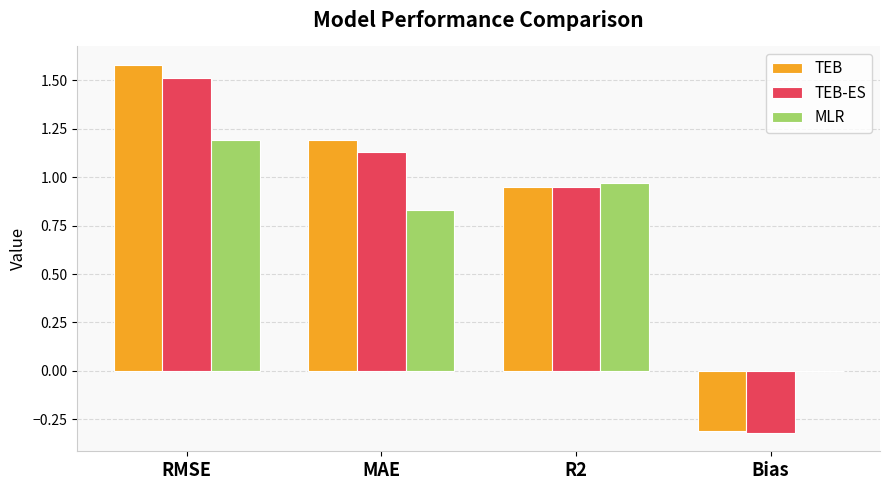

Is the value of TEB at MAE greater than the value of MLR at Bias?

Yes